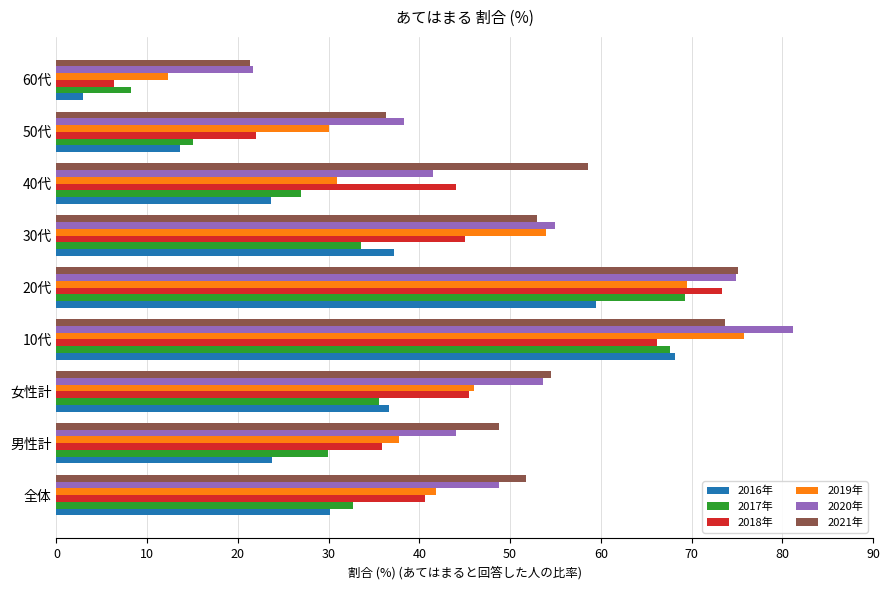

What is the maximum value shown in the chart?

81.2